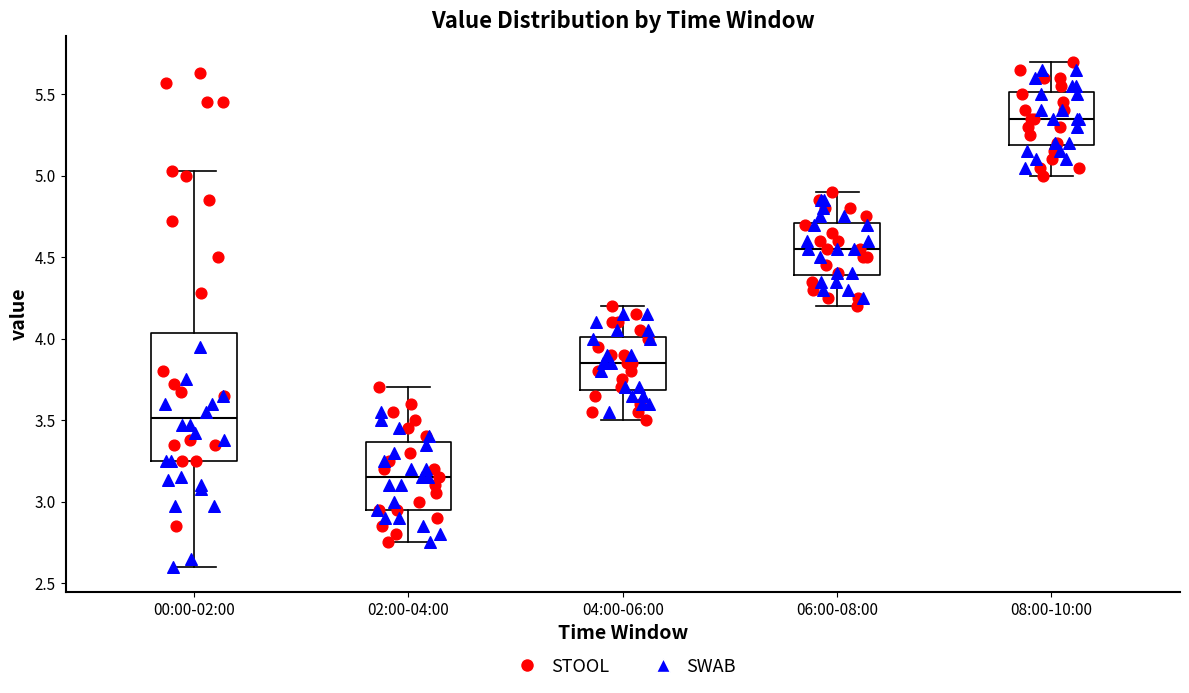

Which box is the tallest, from its lower edge to its upper edge?

00:00-02:00